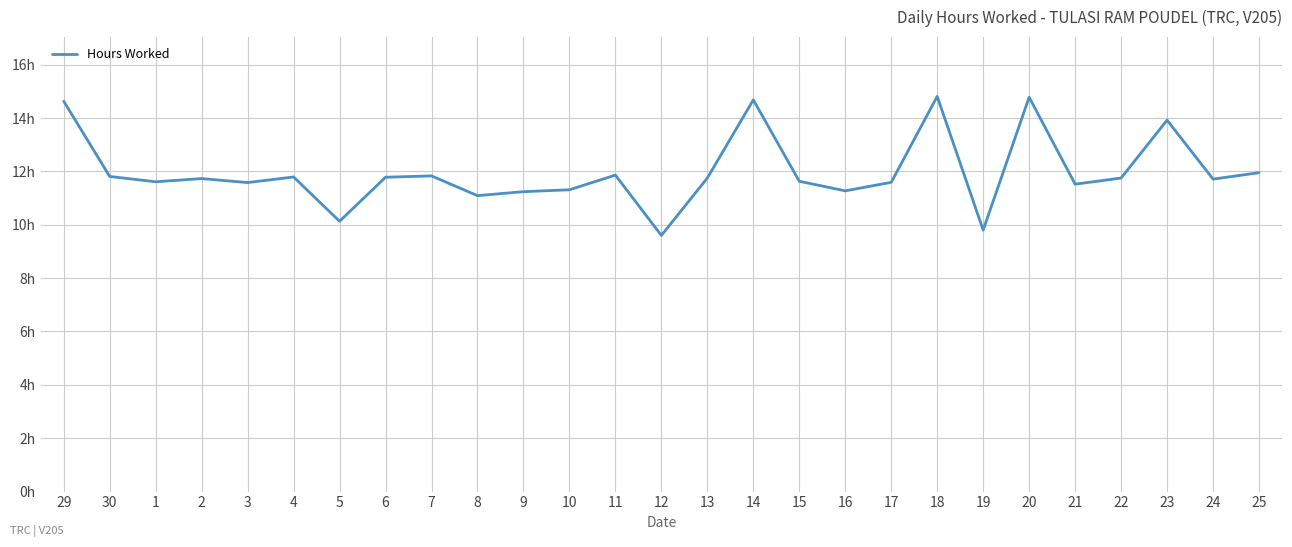

List the labels in order of value, largest first.

18, 20, 14, 29, 23, 25, 11, 7, 30, 4, 6, 13, 22, 2, 24, 15, 1, 17, 3, 21, 10, 16, 9, 8, 5, 19, 12